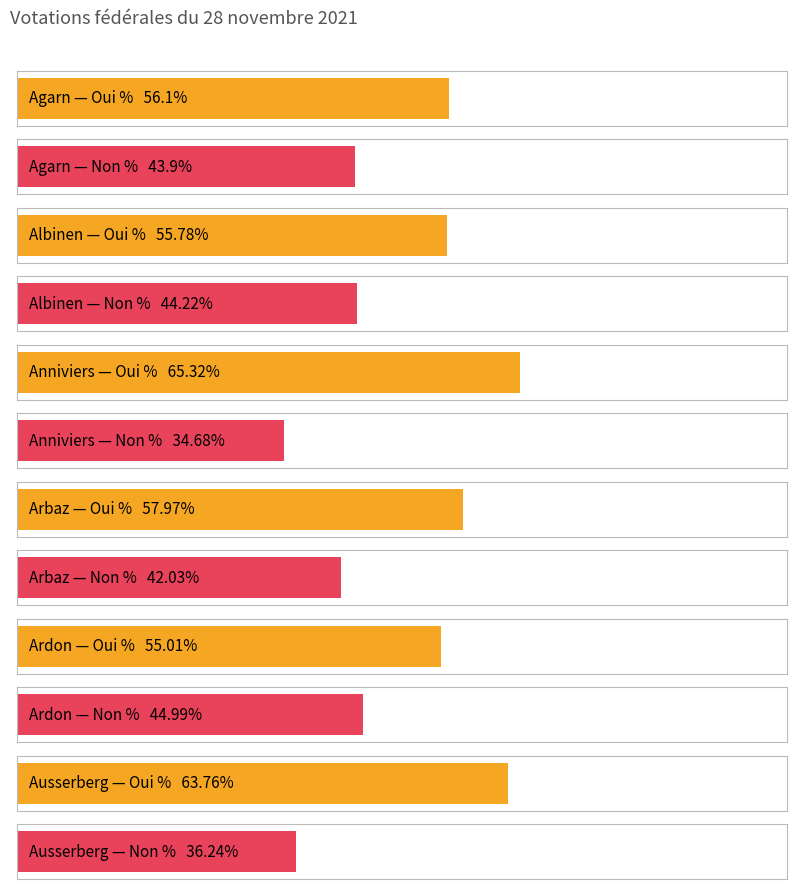

Is the value of Non % at Arbaz greater than the value of Oui % at Arbaz?

No